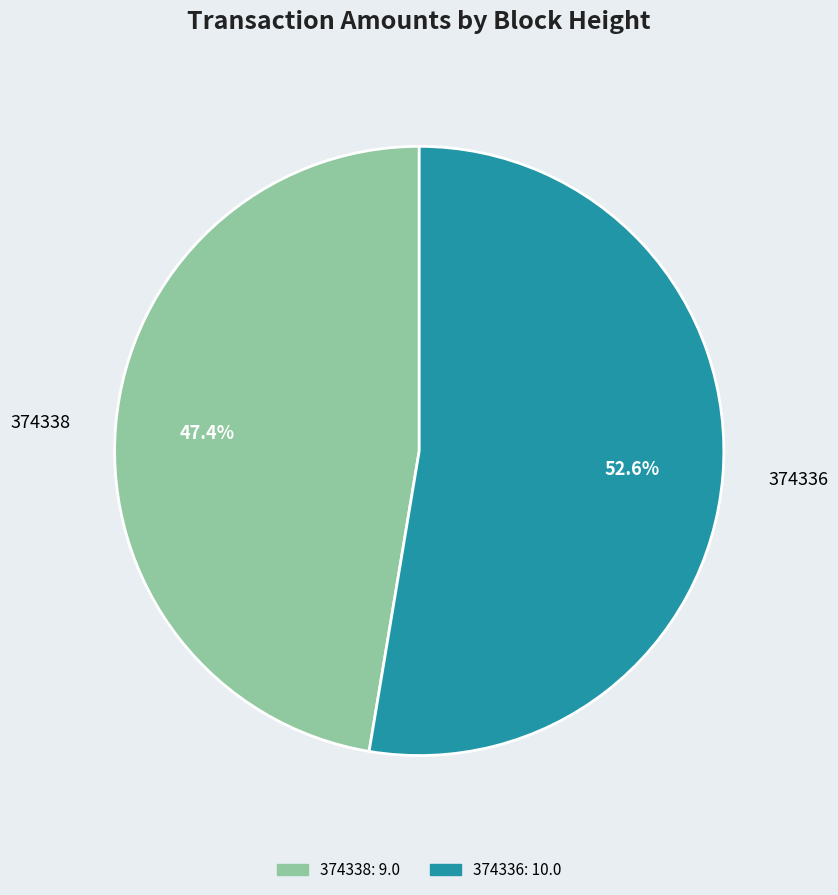

The 374336 slice represents 53% of the pie. True or false?

True